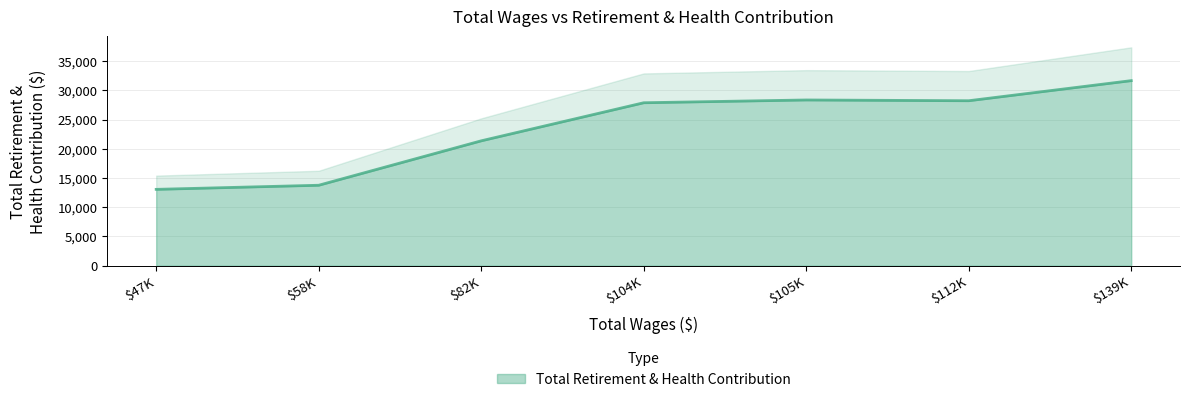

At which label is Total Retirement & Health Contribution closest to 22351?

$82K